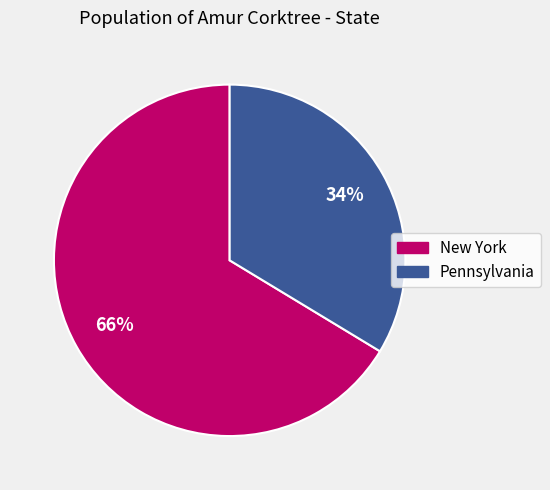

To the nearest percent, what is the average slice percentage?

50%